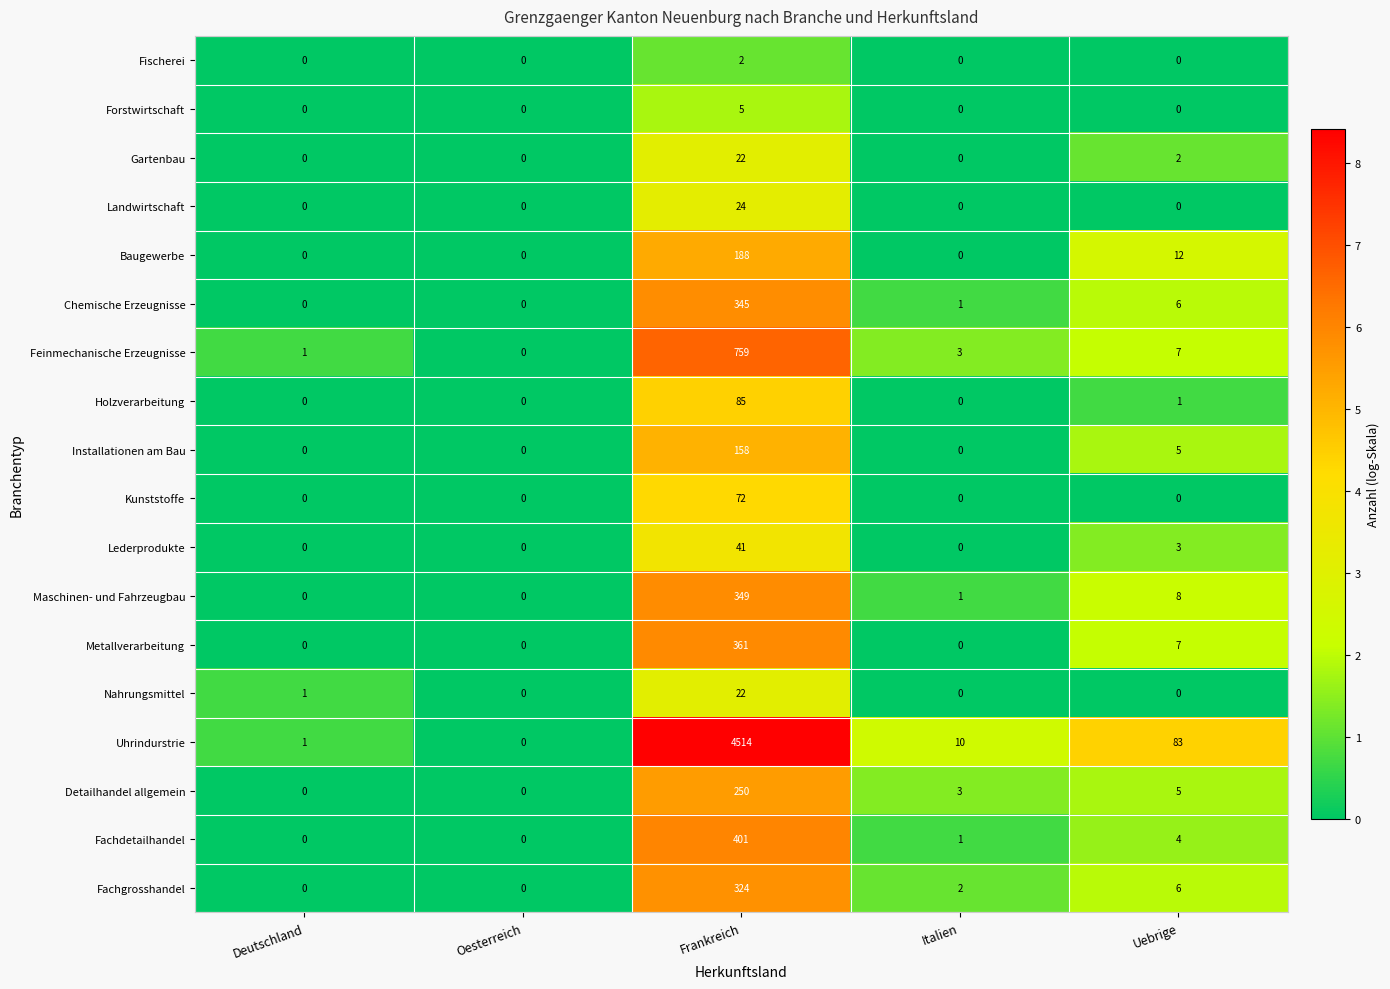

True or false: Landwirtschaft has a value of 0 at Deutschland.

True